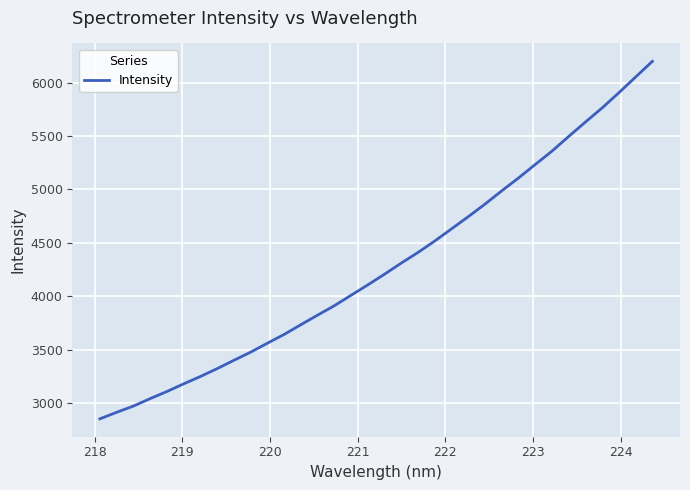

What is the difference between the maximum and minimum values?

3347.0